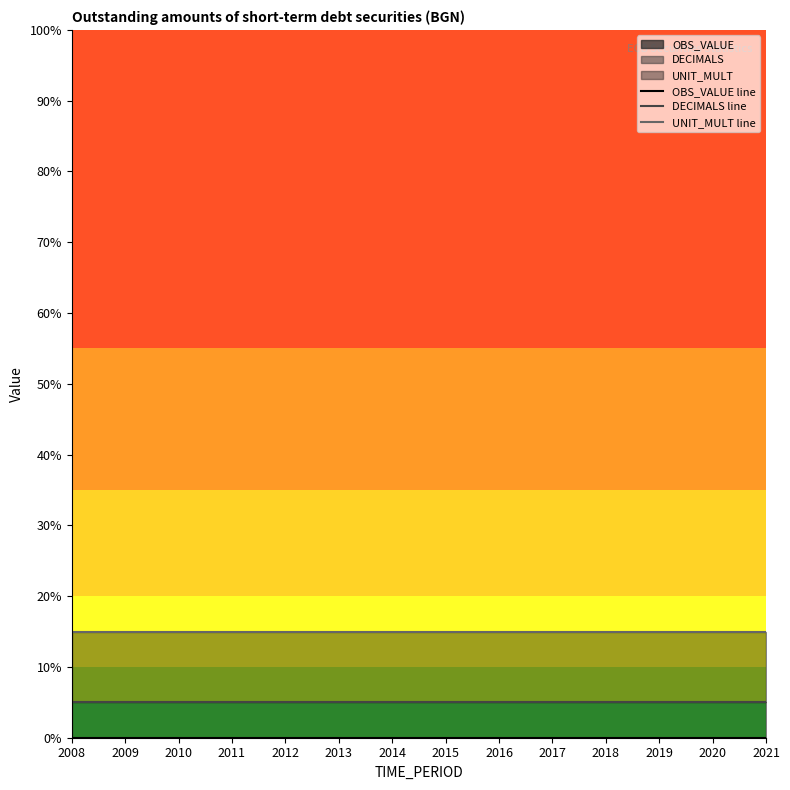

Reading left to right, list all the values displayed in this chart.

OBS_VALUE line: 2008=0	2009=0	2010=0	2011=0	2012=0	2013=0	2014=0	2015=0	2016=0	2017=0	2018=0	2019=0	2020=0	2021=0
DECIMALS line: 2008=5	2009=5	2010=5	2011=5	2012=5	2013=5	2014=5	2015=5	2016=5	2017=5	2018=5	2019=5	2020=5	2021=5
UNIT_MULT line: 2008=15	2009=15	2010=15	2011=15	2012=15	2013=15	2014=15	2015=15	2016=15	2017=15	2018=15	2019=15	2020=15	2021=15